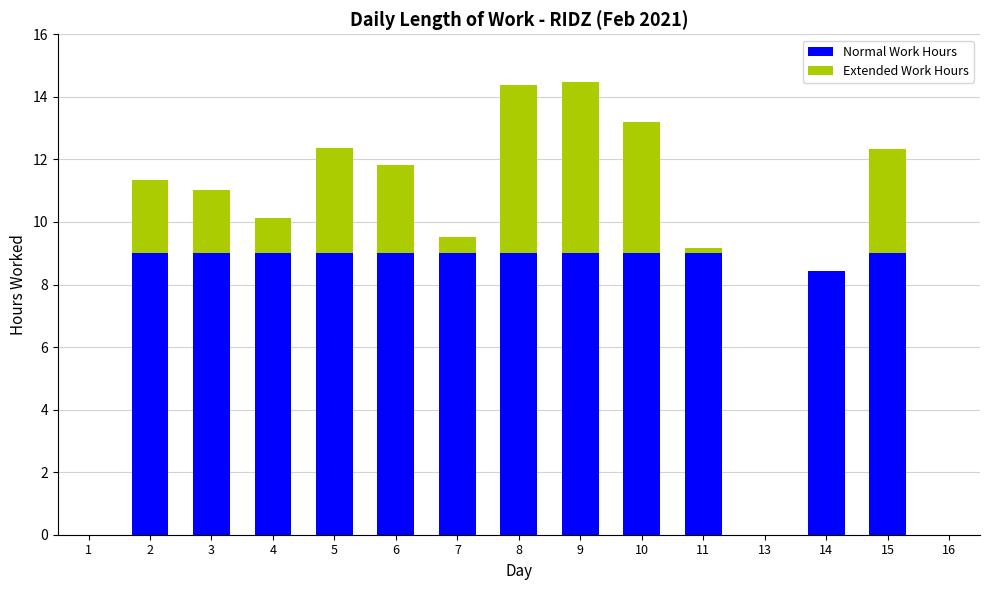

What is the total value across all series at 15?

12.3